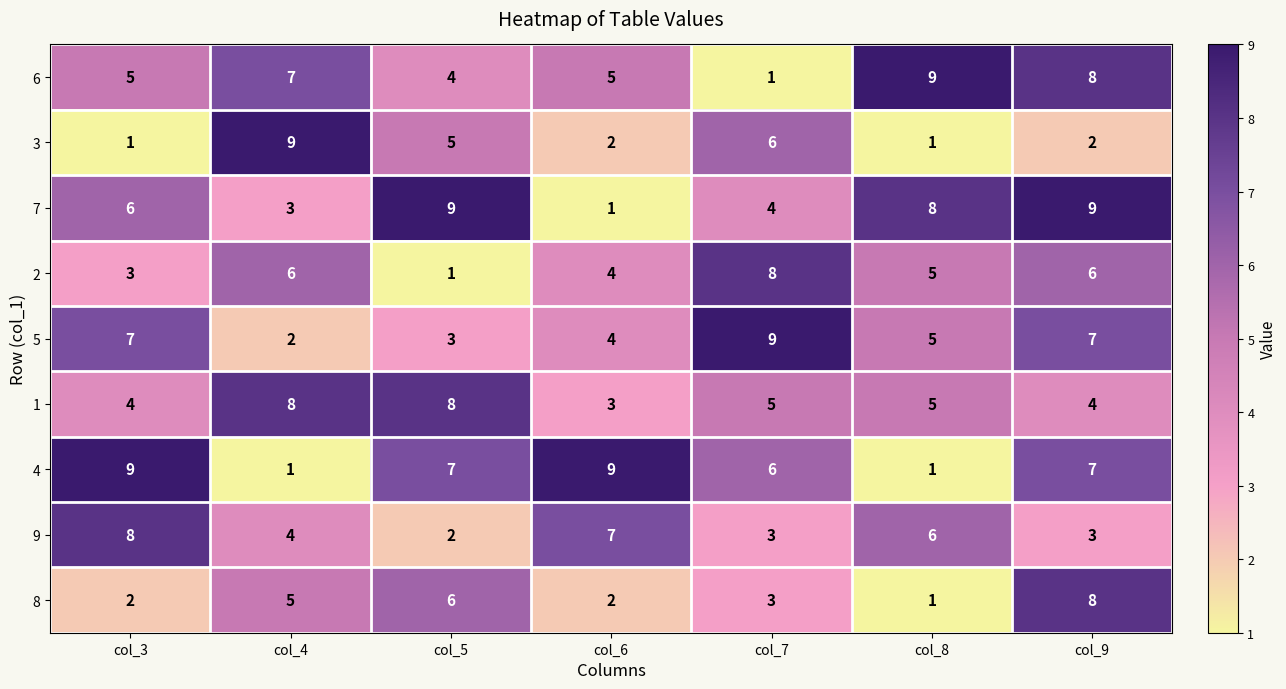

Count the 7 values in the range 3 to 9.

6